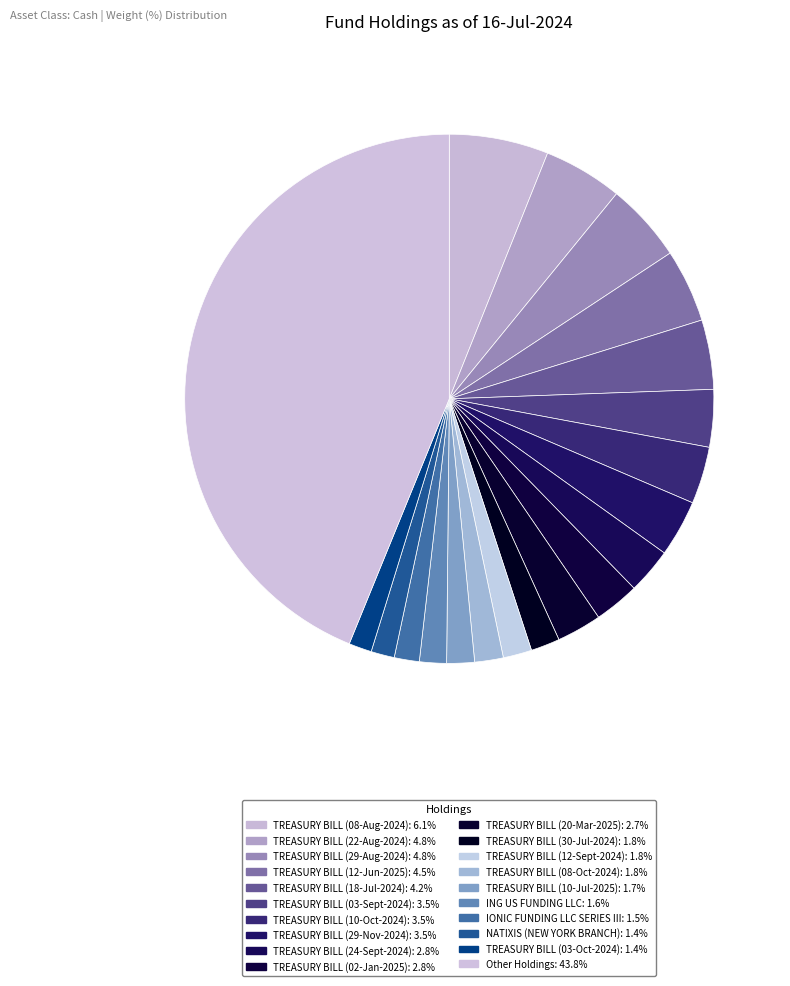

How many segments does this pie chart have?

20